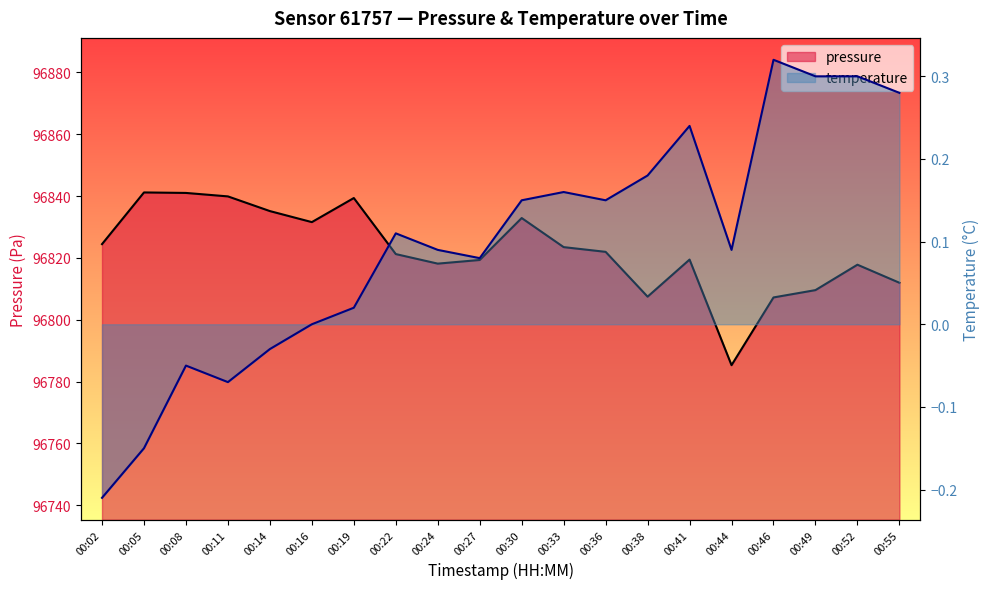

Reading left to right, list all the values displayed in this chart.

pressure: 96824.5	96841.2	96841.0	96839.9	96835.2	96831.6	96839.4	96821.2	96818.2	96819.3	96832.9	96823.5	96822.0	96807.5	96819.5	96785.3	96807.2	96809.6	96817.8	96812.0
temperature: -0.2	-0.1	-0.1	-0.1	-0.0	0.0	0.0	0.1	0.1	0.1	0.1	0.2	0.1	0.2	0.2	0.1	0.3	0.3	0.3	0.3